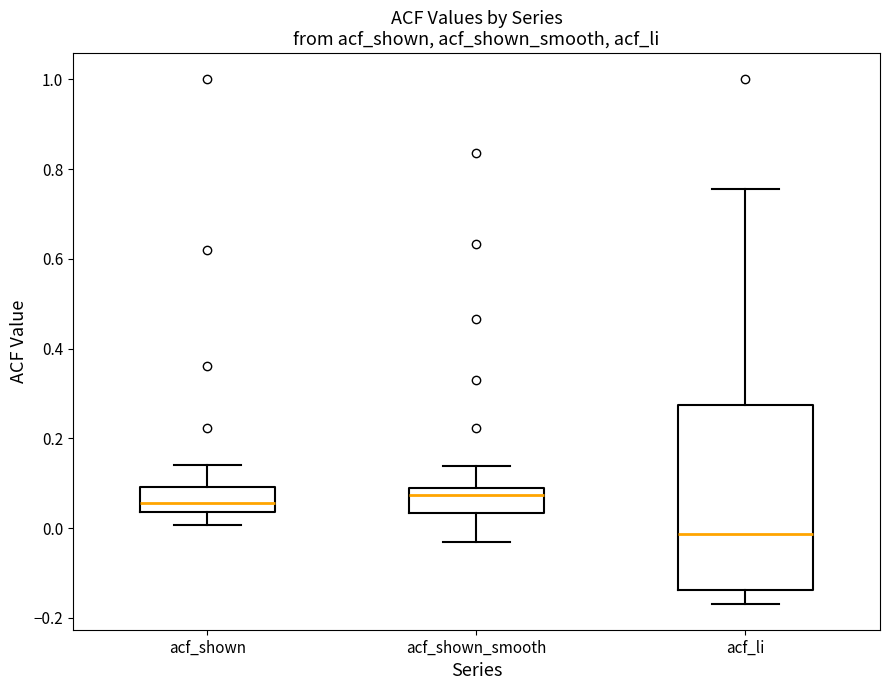

Which box is the tallest, from its lower edge to its upper edge?

acf_li